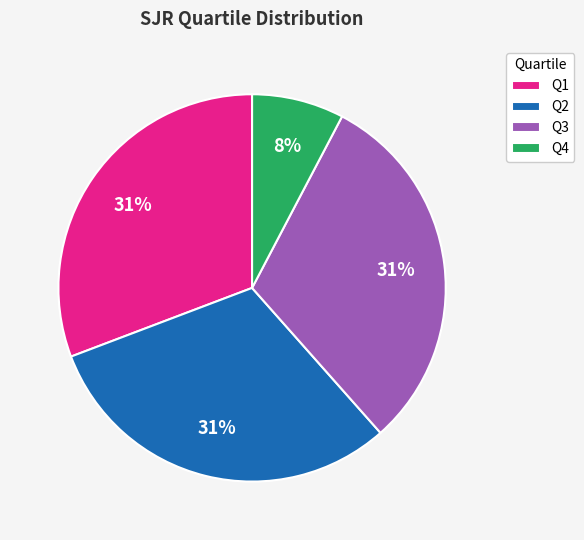

True or false: Q4 accounts for 1% of the total.

False